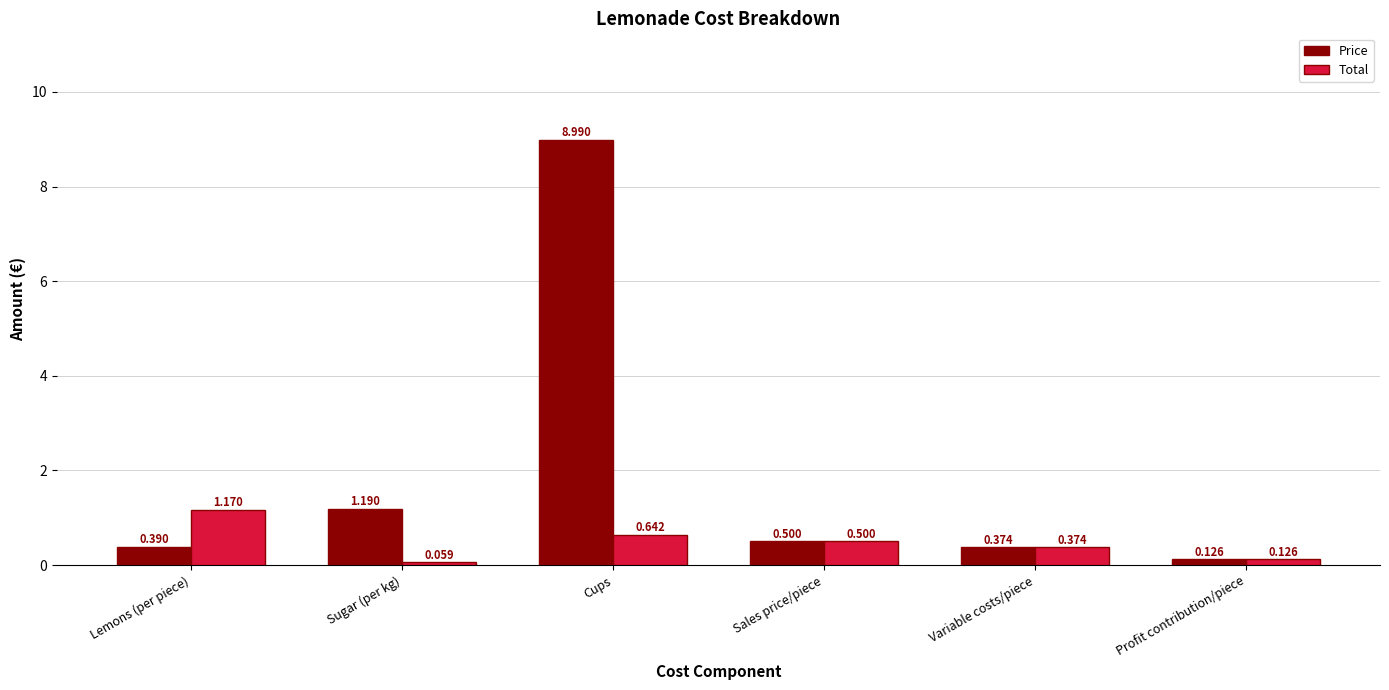

Which series has the largest range (max minus min)?

Price